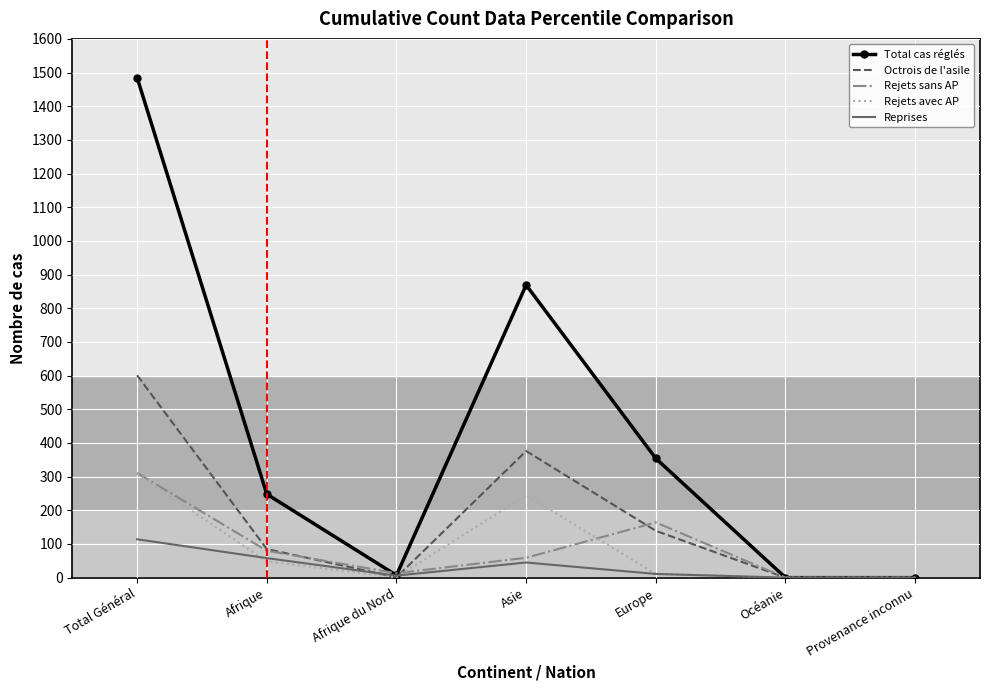

At which category is the sum across all series the highest?

Total Général